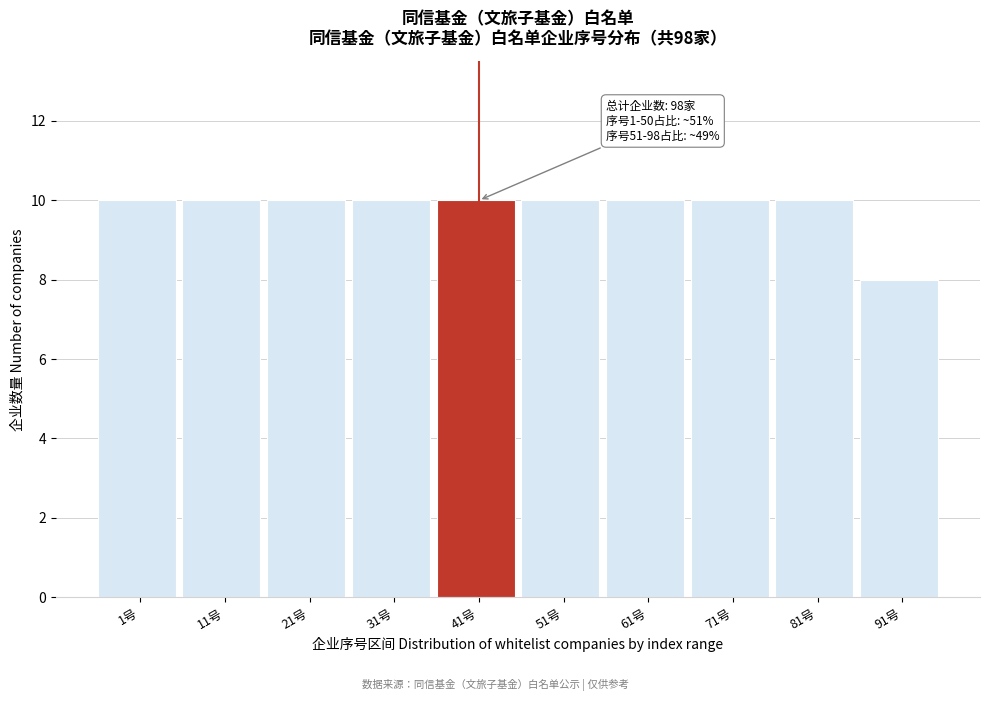

Reading right to left, extract all data points from this chart.

8	10	10	10	10	10	10	10	10	10